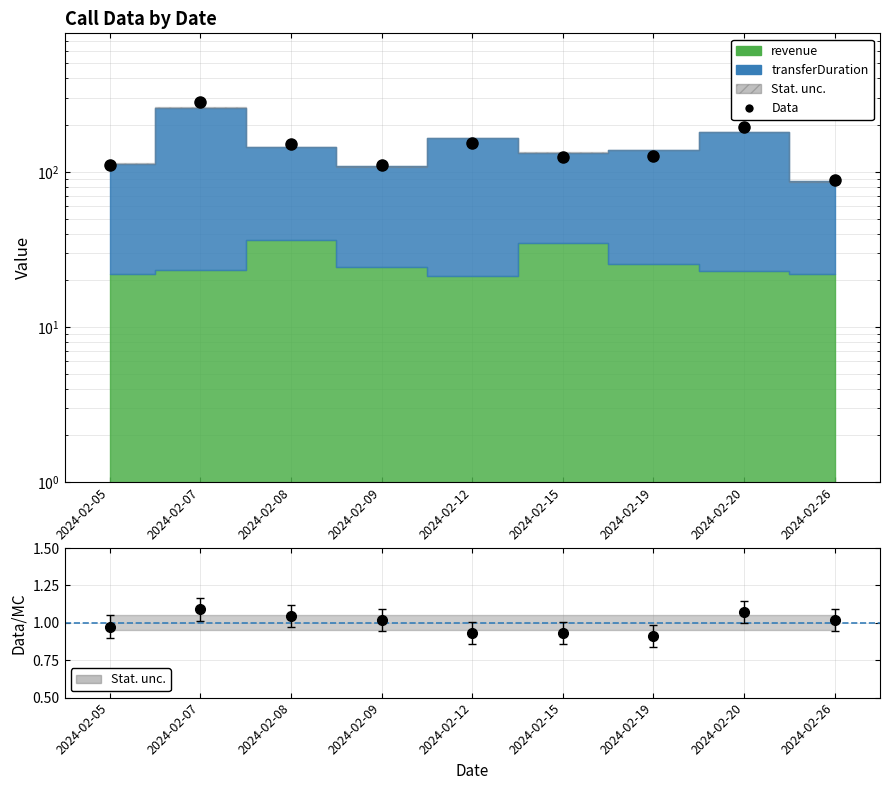

The chart shows a value of 151.2 at 2024-02-08. True or false?

True